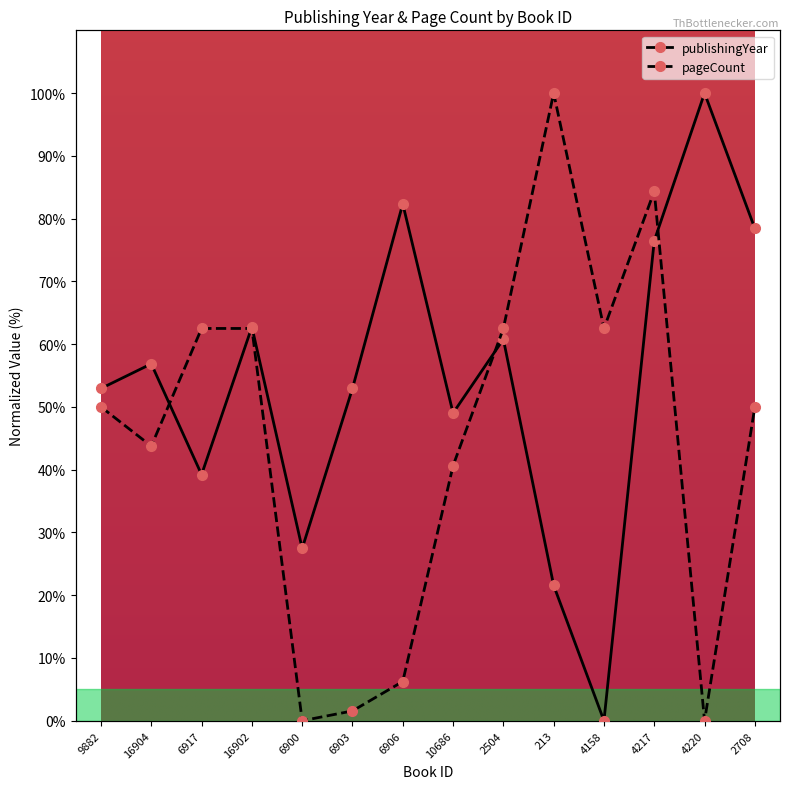

At which category does publishingYear reach its first local peak?

16904